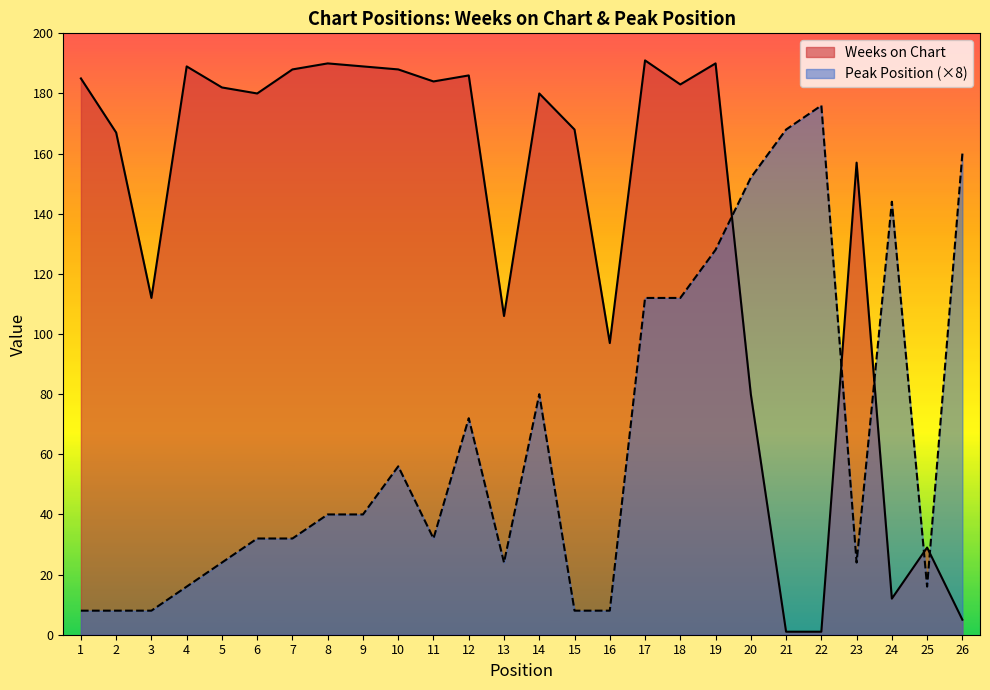

What are all the series names shown in the legend?

Weeks on Chart, Peak Position (×8)